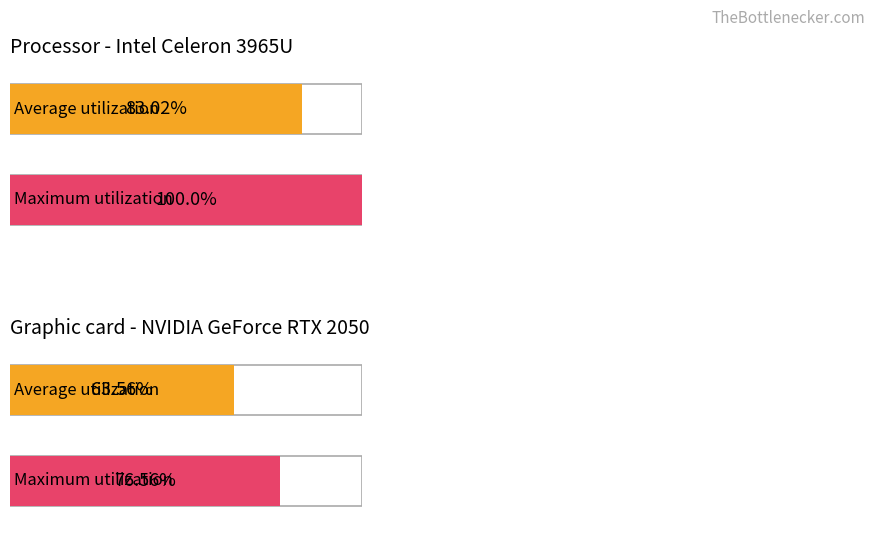

What is the sum of all Maximum utilization values?

176.6